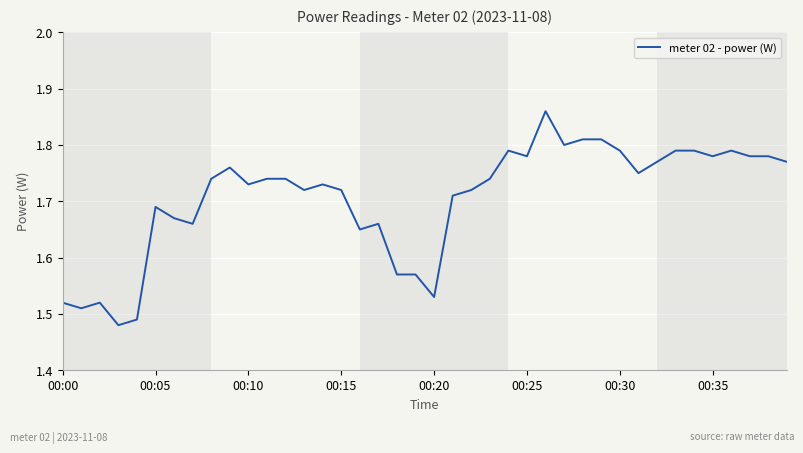

What is the label of the 26th point from the left?

00:25